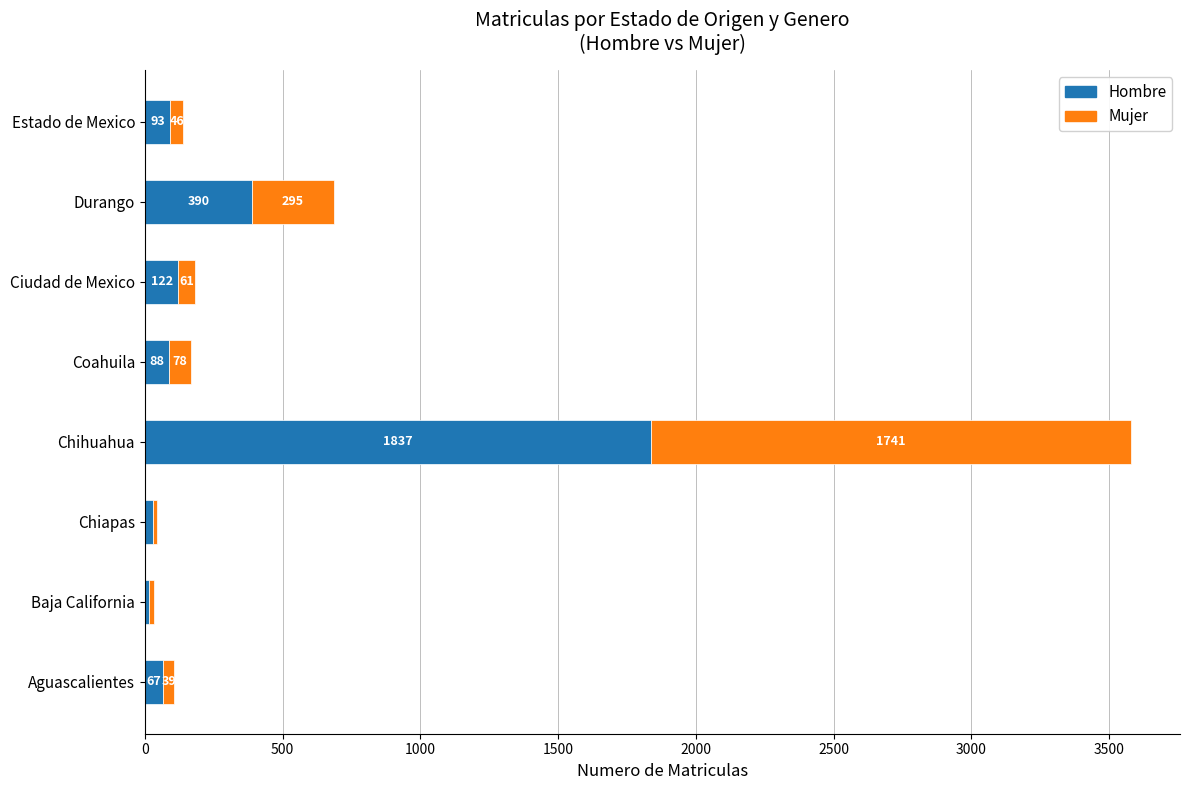

What is the total value across all series at Durango?

685